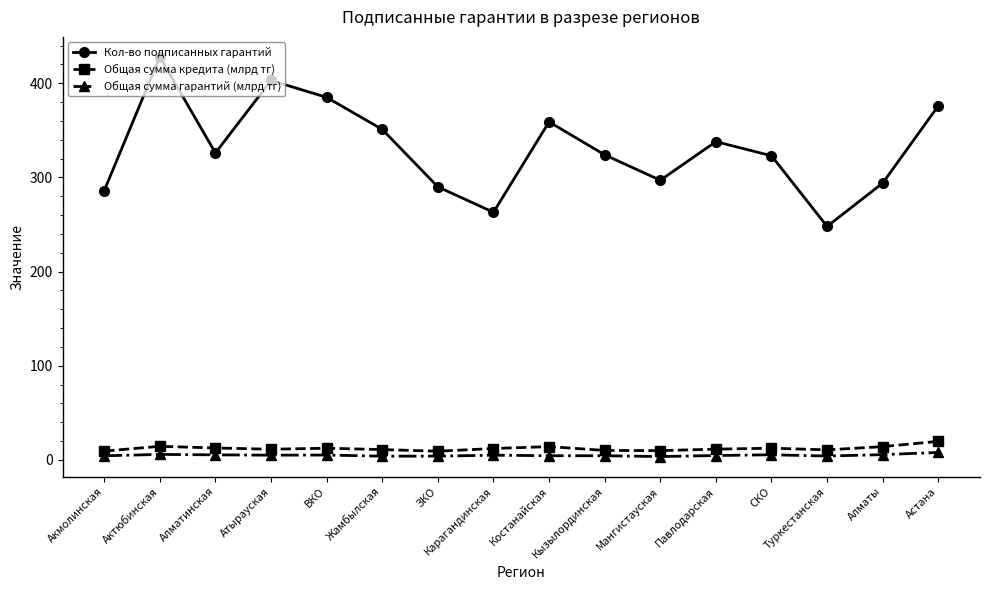

At which category is the sum across all series the highest?

Актюбинская